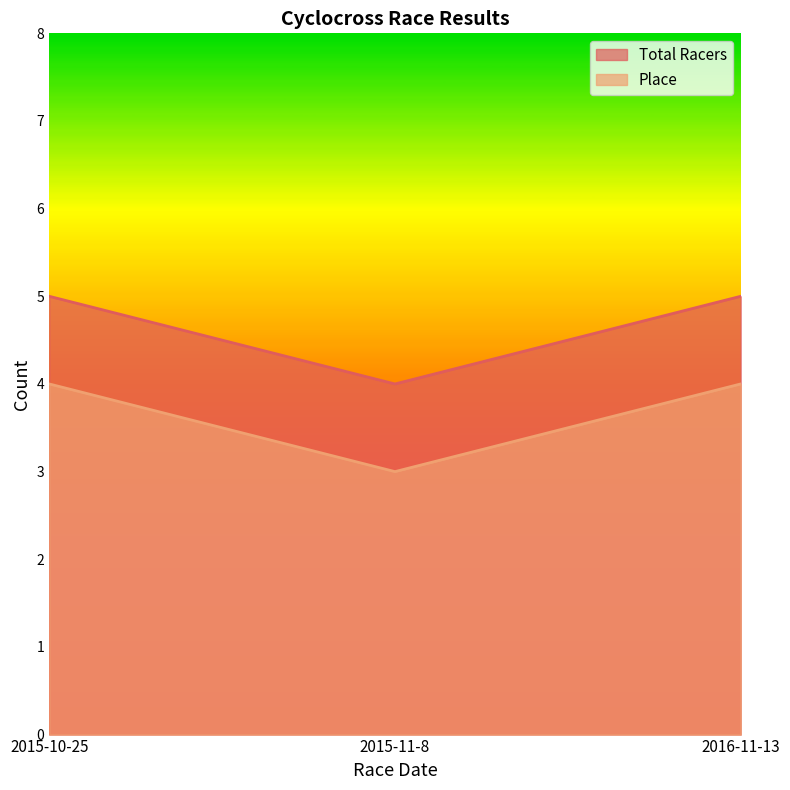

What is the highest value of the Total Racers series?

5